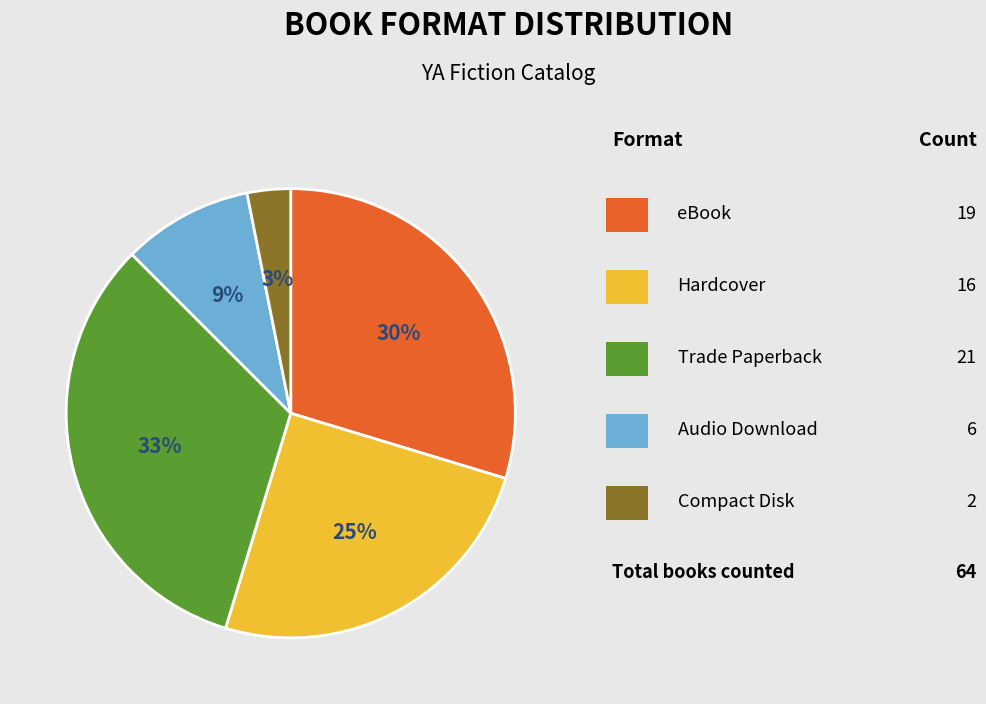

To the nearest percent, what is the average slice percentage?

20%